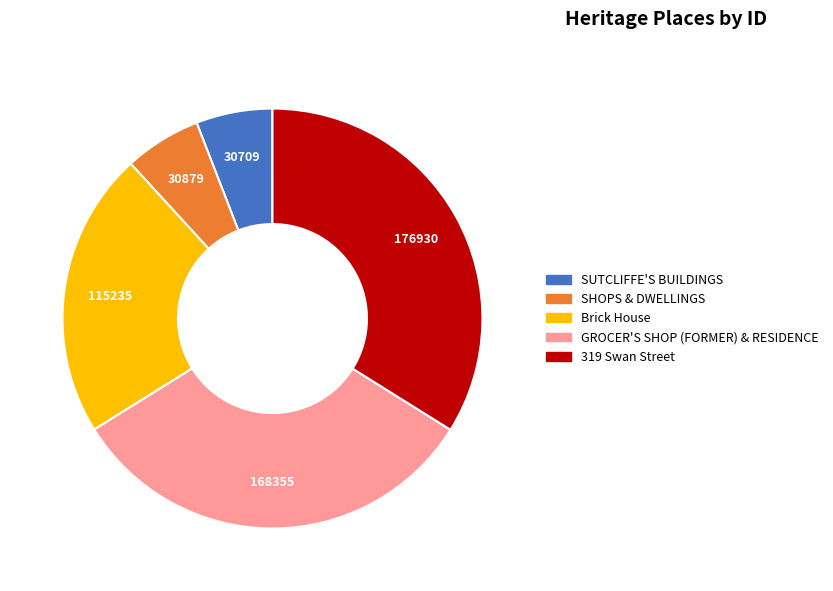

Is it true that 319 Swan Street is 34% of the pie?

True